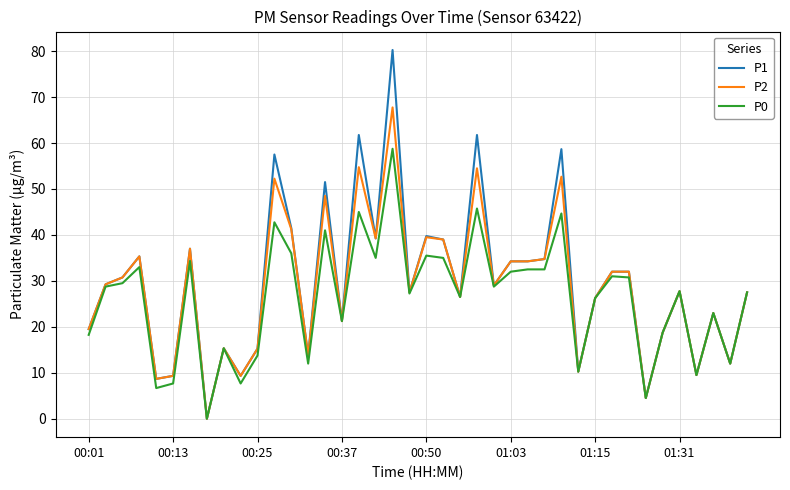

List the series in order of their peak value, highest first.

P1, P2, P0